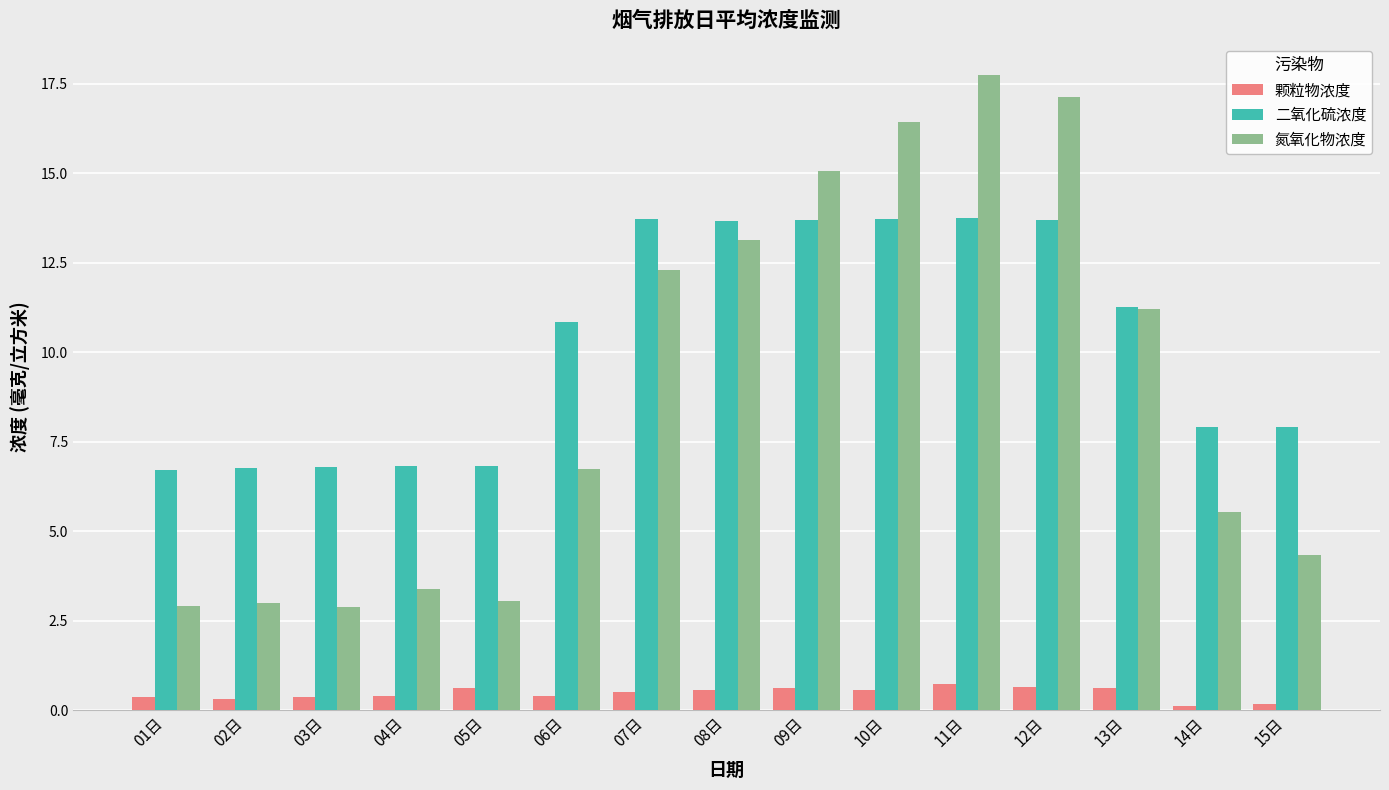

Which series has the widest spread of values?

氮氧化物浓度